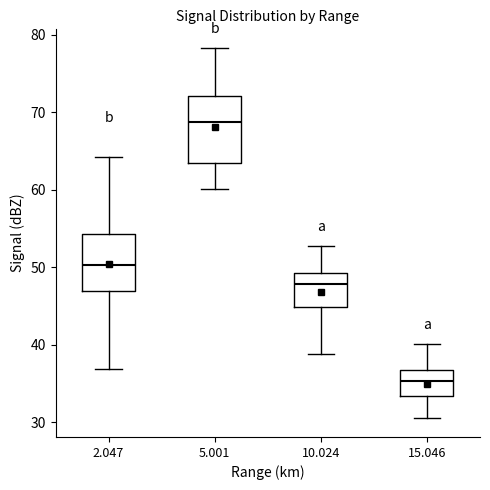

Reading left to right, transcribe this box plot: for each box, give where its median line is, the range the box spans, and where its two whiskers end, as read against the y-axis. The values are not printed on the chart, so give them approximately, as read against the axis.

2.047: median 50, box 47 to 54, whiskers 37 to 64
5.001: median 69, box 64 to 72, whiskers 60 to 78
10.024: median 48, box 45 to 49, whiskers 39 to 53
15.046: median 35, box 33 to 37, whiskers 31 to 40